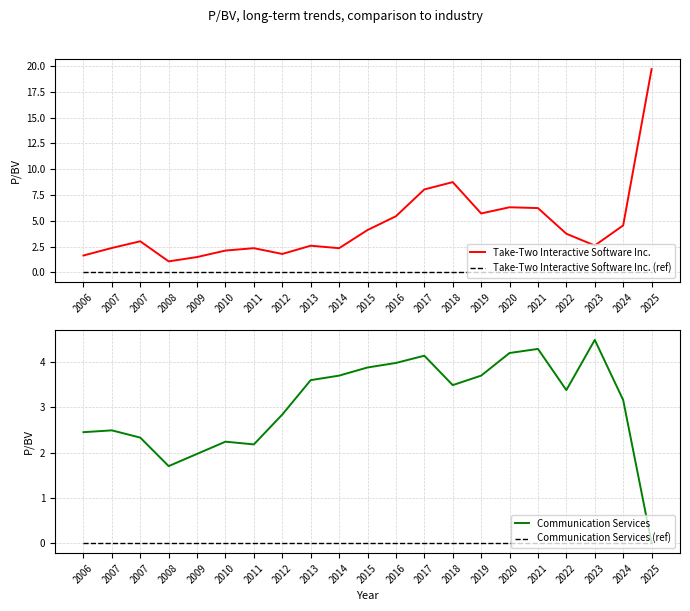

True or false: Take-Two Interactive Software Inc. and Communication Services (ref) intersect in this chart.

False